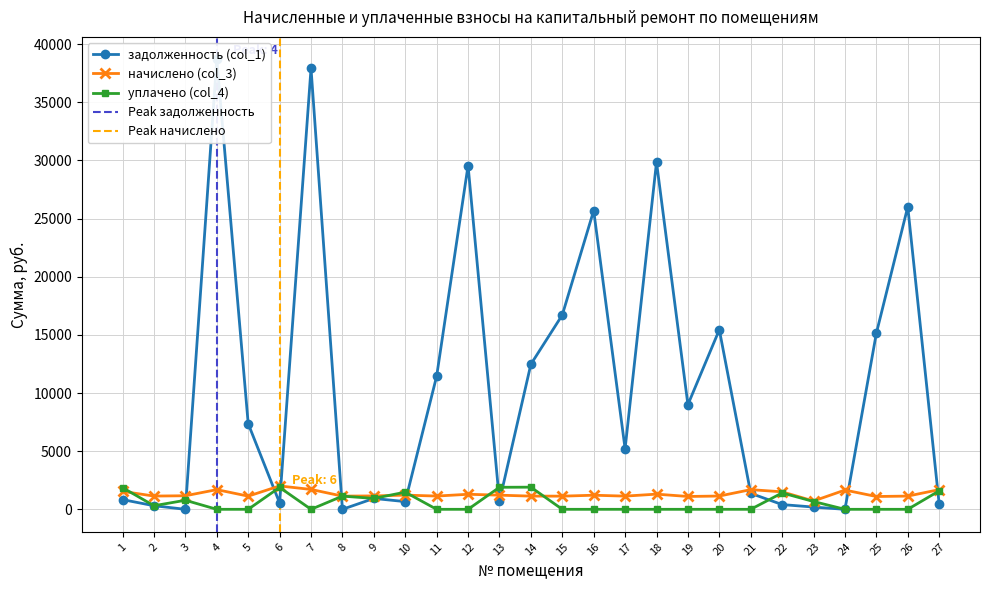

Where is the first local minimum for задолженность (col_1)?

3